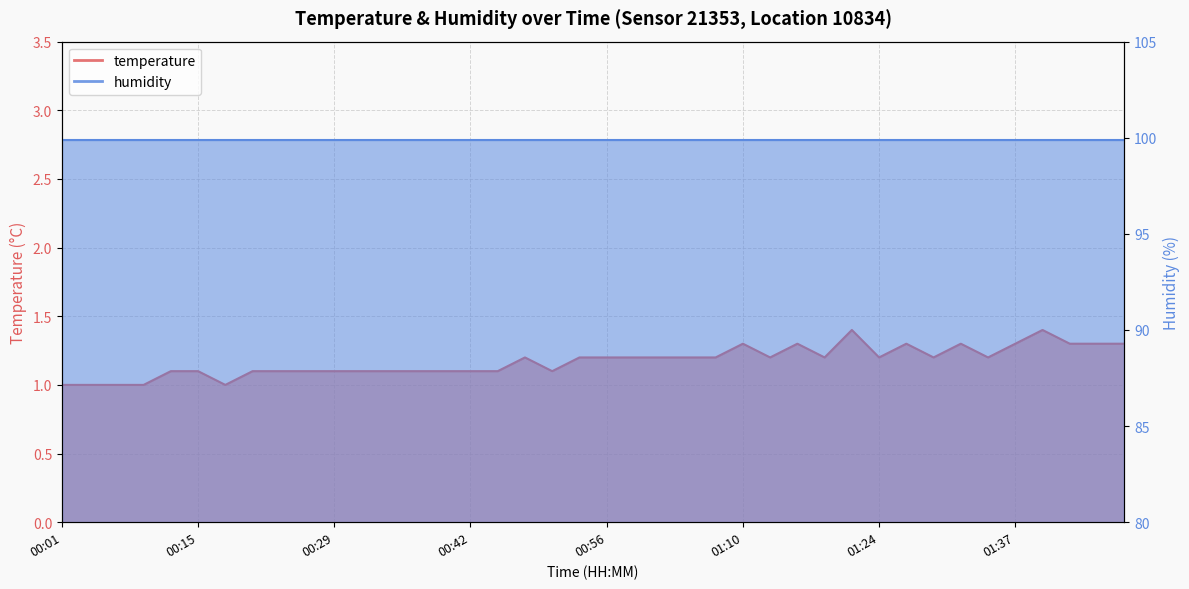

List the labels in order of value, largest first.

01:21, 01:40, 01:10, 01:15, 01:26, 01:32, 01:37, 01:43, 01:46, 01:48, 00:48, 00:53, 00:56, 00:59, 01:02, 01:04, 01:07, 01:13, 01:18, 01:24, 01:29, 01:35, 00:12, 00:15, 00:21, 00:23, 00:26, 00:29, 00:31, 00:34, 00:37, 00:40, 00:42, 00:45, 00:51, 00:01, 00:04, 00:07, 00:10, 00:18